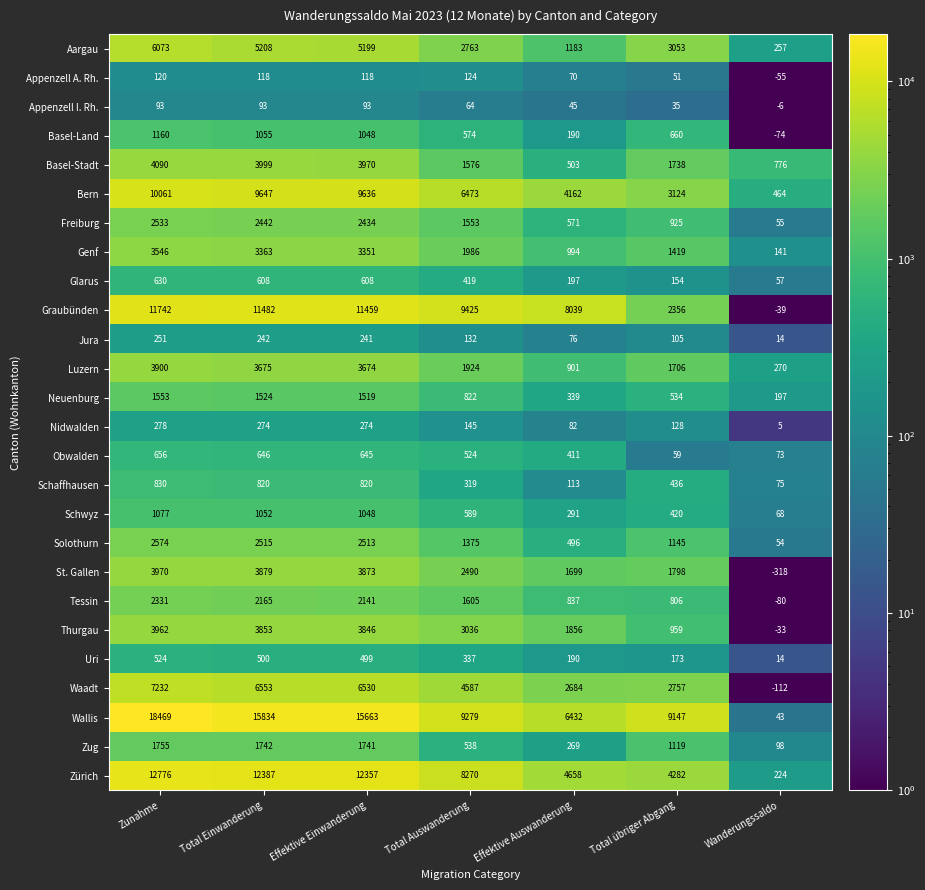

At how many categories does at least one series exceed 3062?

6